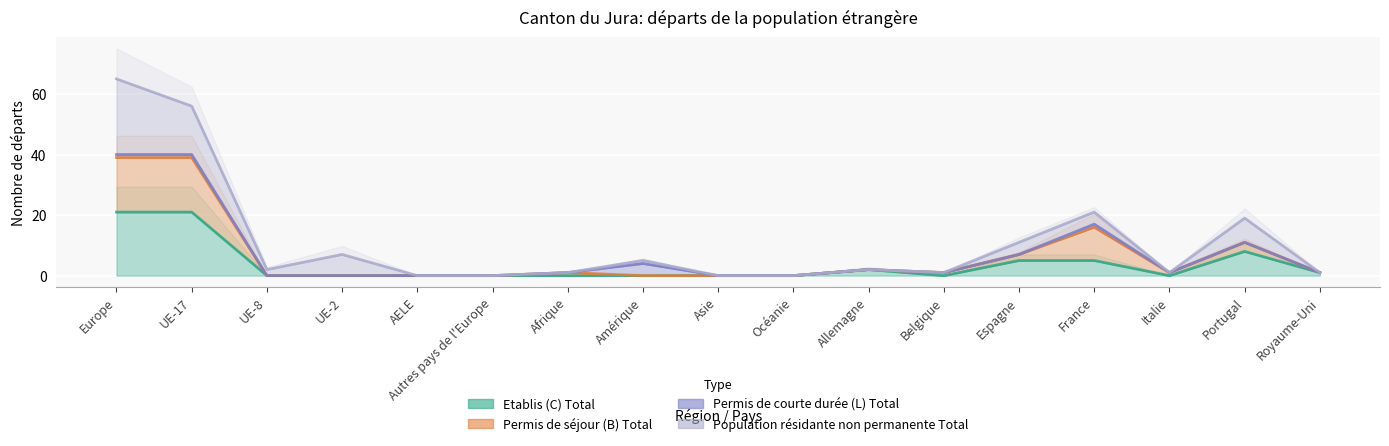

How many interior local peaks does the Etablis (C) Total series have?

2